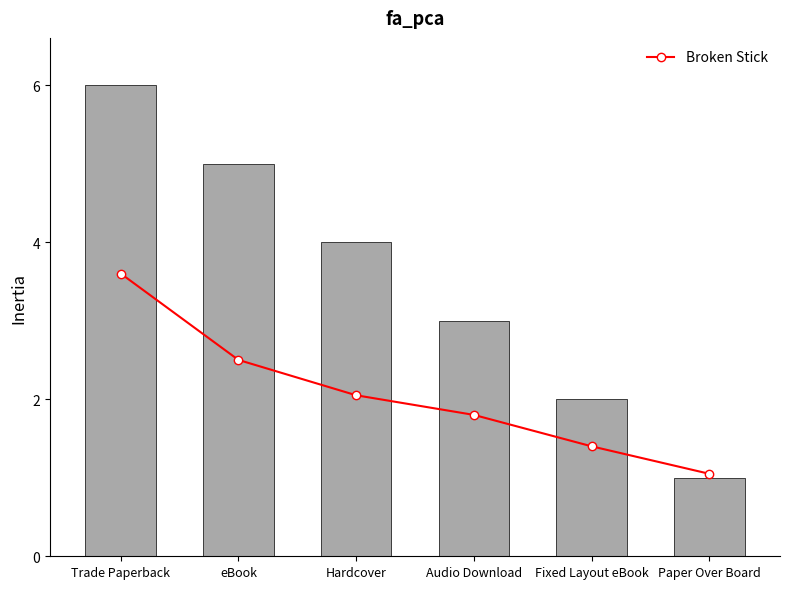

Reading right to left, list all the values displayed in this chart.

Broken Stick: 1.1	1.4	1.8	2.0	2.5	3.6
Format Count: 1.0	2.0	3.0	4.0	5.0	6.0